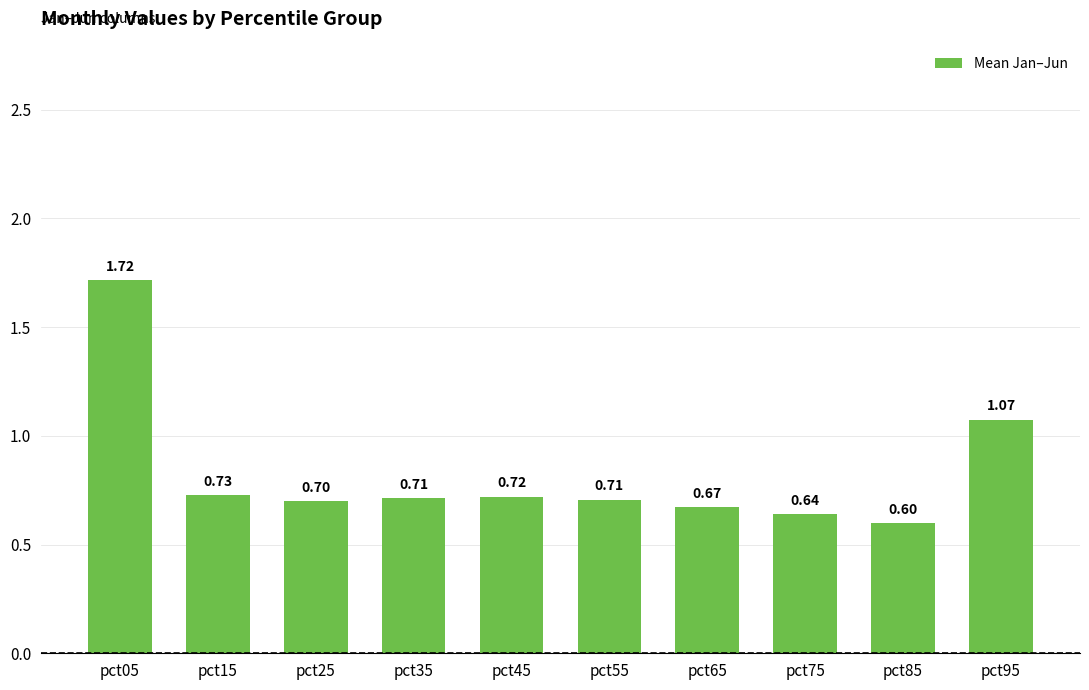

The chart shows a value of 0.7 at pct35. True or false?

True